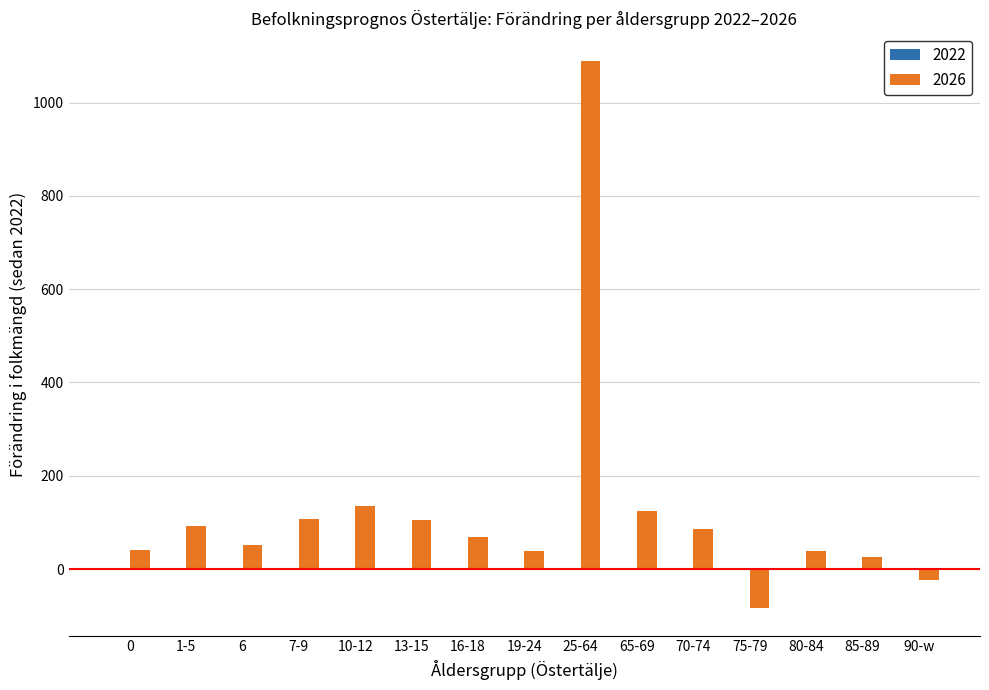

What position from the left is 65-69?

10